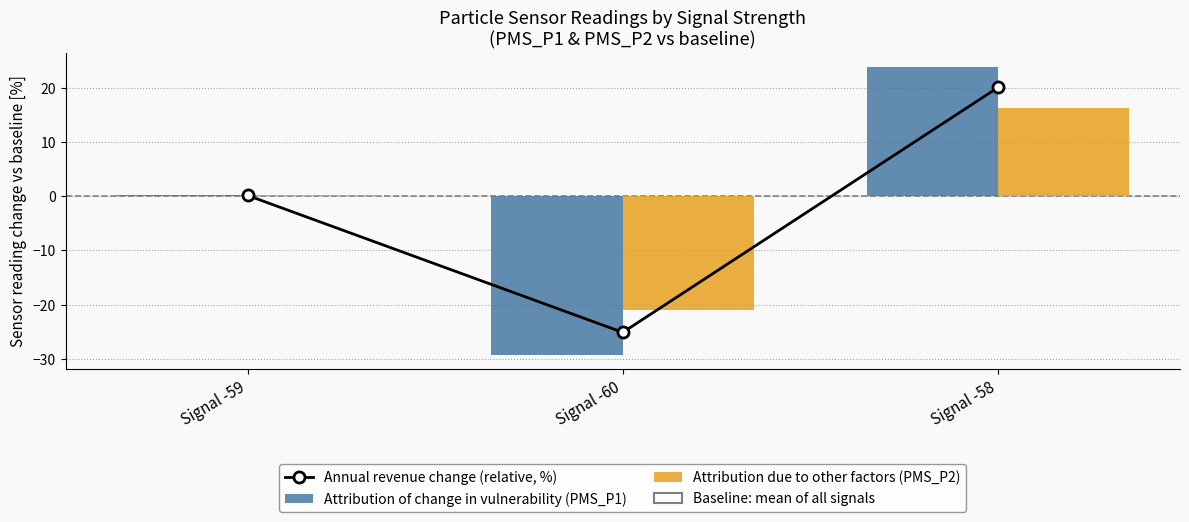

What value does the Annual revenue change (relative, %) series have at Signal -58?

20.0